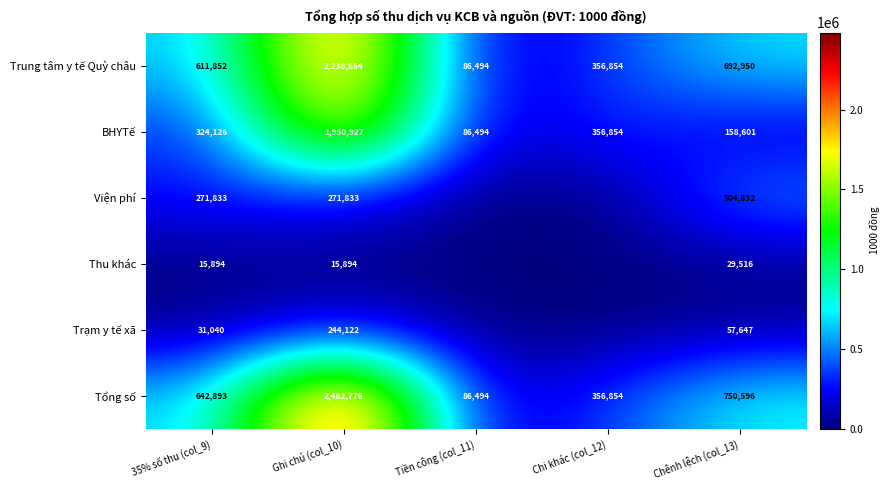

What is the total value across all series at Ghi chú (col_10)?

7204206